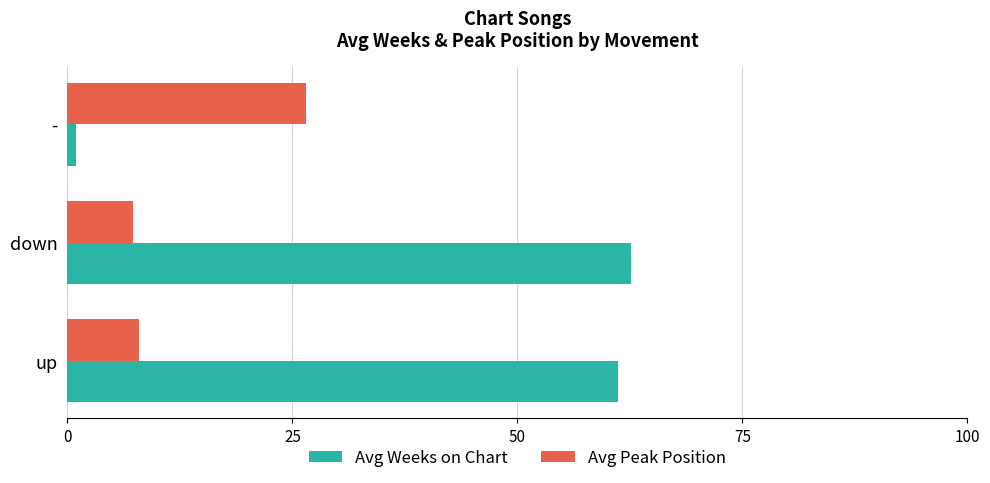

Which series has the widest spread of values?

Avg Weeks on Chart